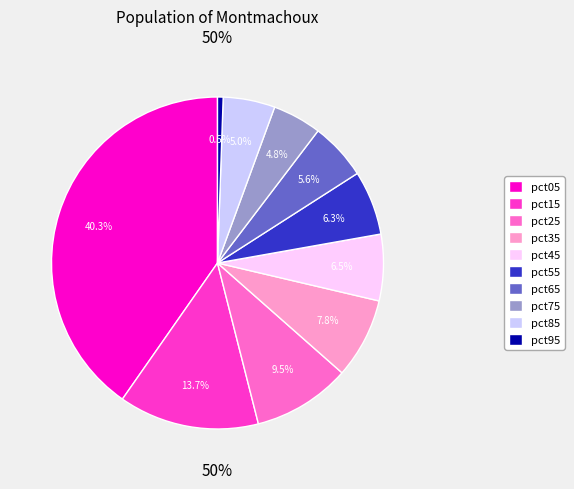

The pct15 slice represents 14% of the pie. True or false?

True